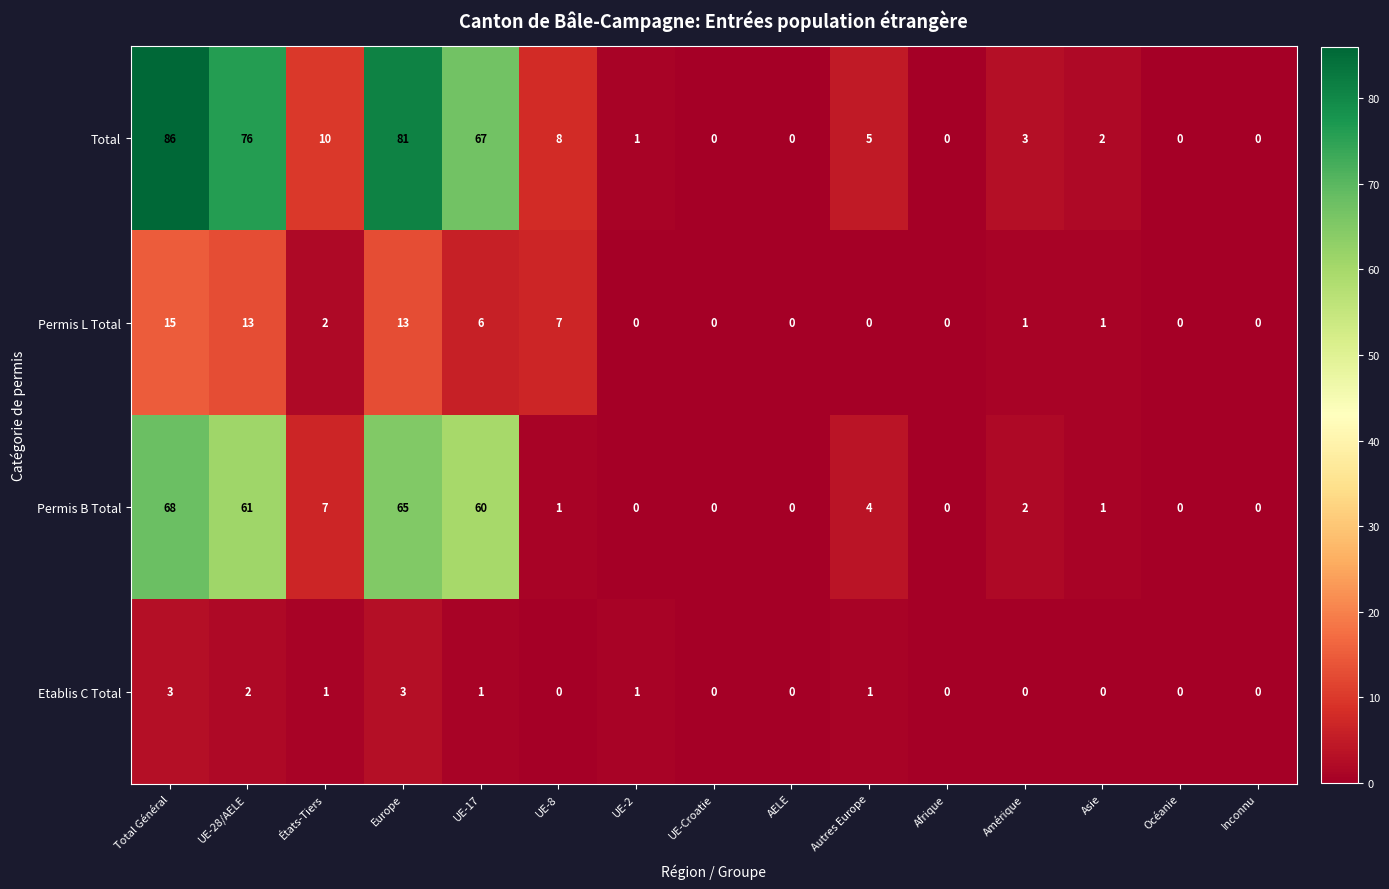

What is the sum of all Etablis C Total values?

12